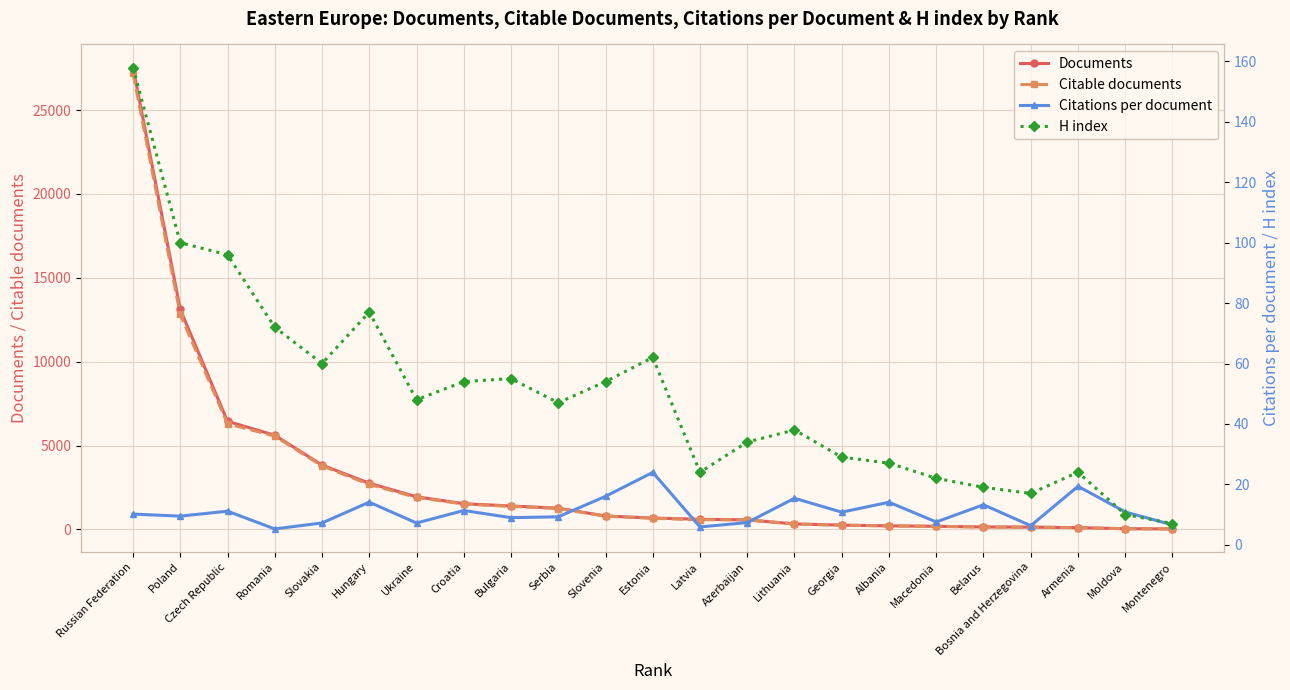

At how many categories does at least one series exceed 24377?

1